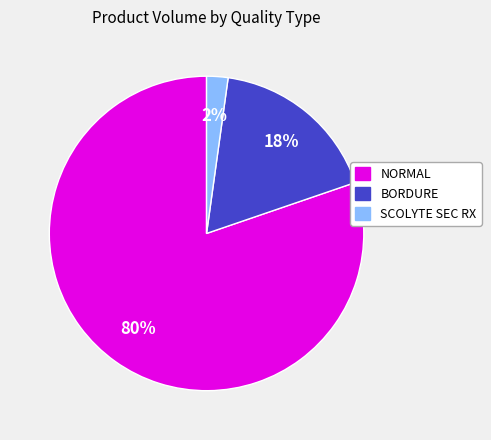

Does any single category account for the majority?

Yes